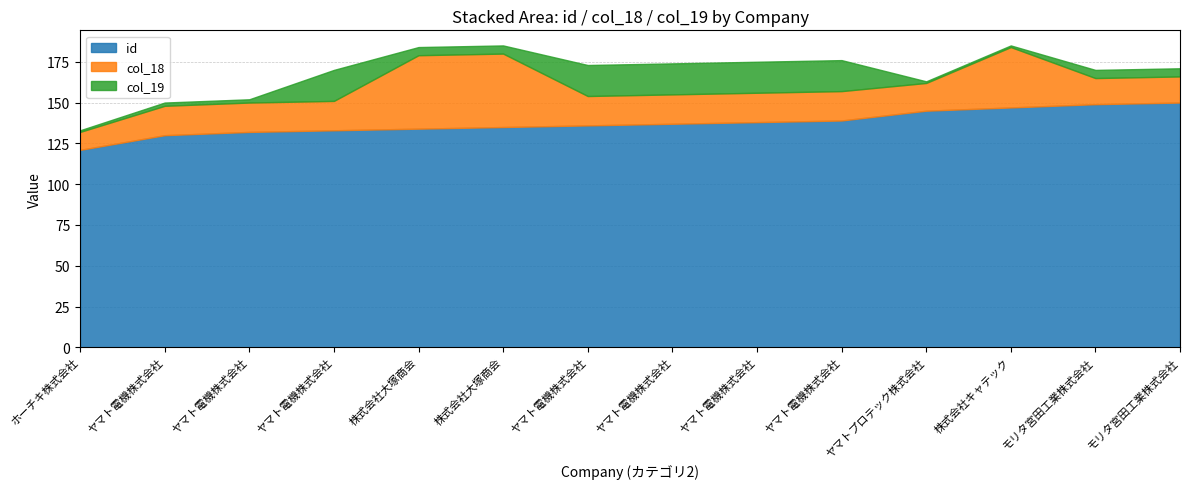

Reading right to left, what are all the values shown in this chart?

id: 150	149	147	145	139	138	137	136	135	134	133	132	130	121
col_18: 16	16	37	17	18	18	18	18	45	45	18	18	18	11
col_19: 5	5	1	1	19	19	19	19	5	5	19	2	2	1